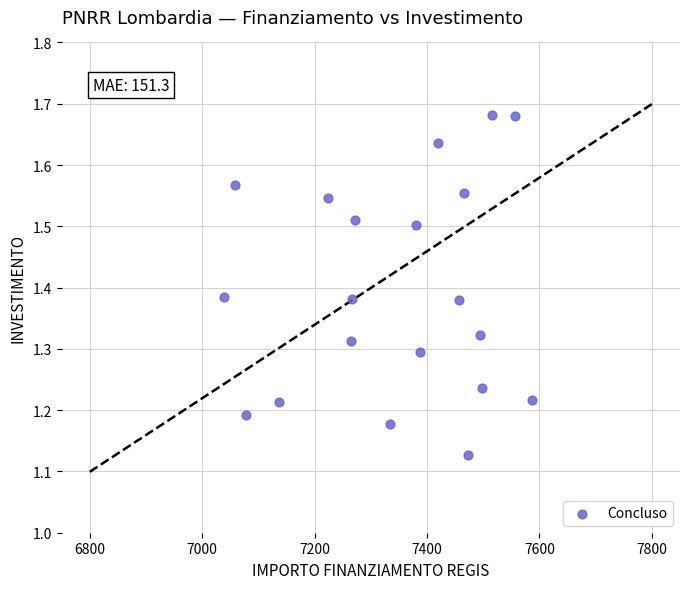

What is the range of X values (max minus min)?

547.1